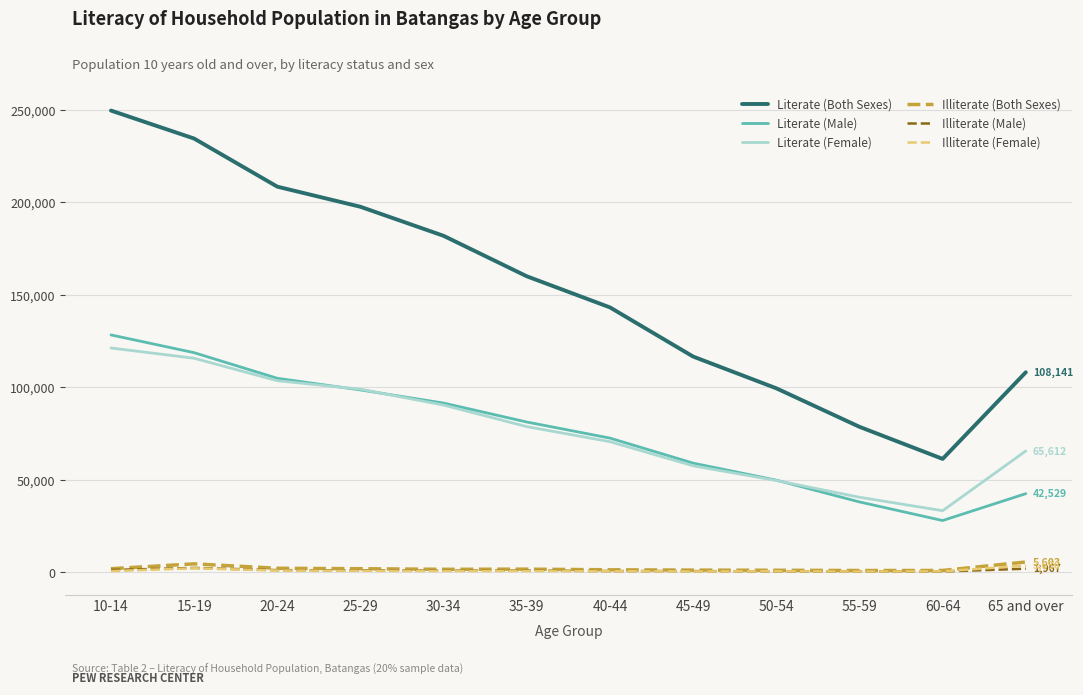

What are all the series names shown in the legend?

Literate (Both Sexes), Literate (Male), Literate (Female), Illiterate (Both Sexes), Illiterate (Male), Illiterate (Female)